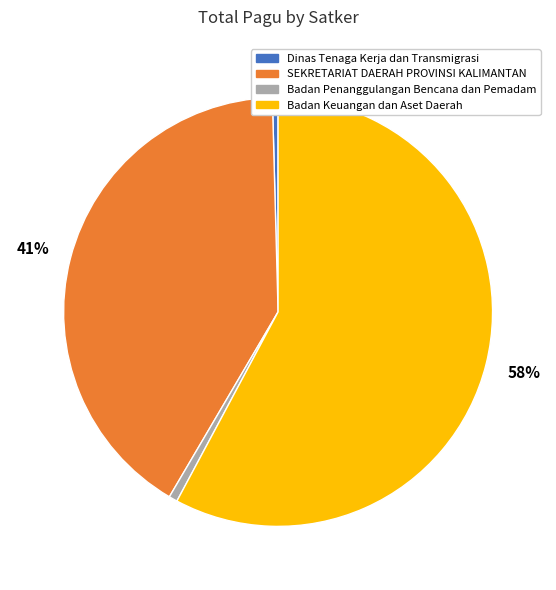

Between Badan Keuangan dan Aset Daerah and SEKRETARIAT DAERAH PROVINSI KALIMANTAN, which is larger?

Badan Keuangan dan Aset Daerah